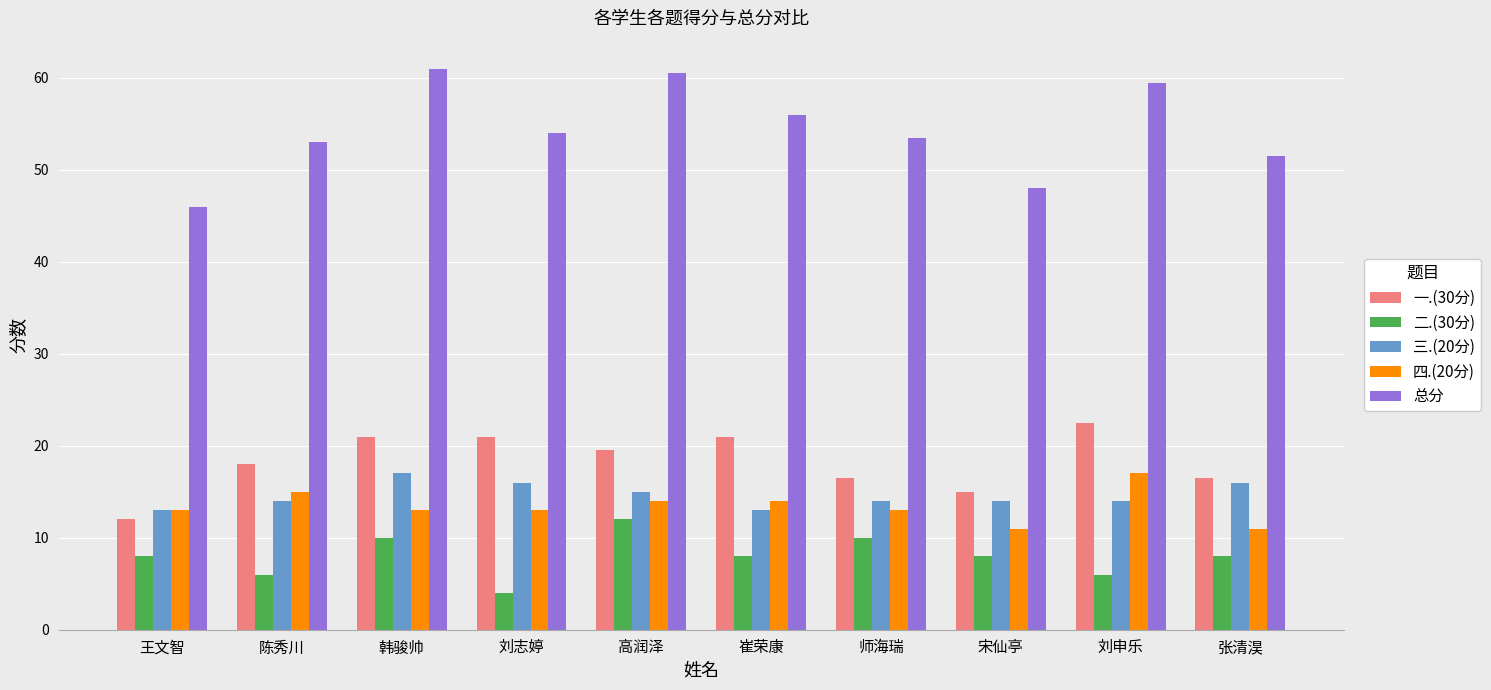

The 一.(30分) series shows 22.5 at 刘申乐. True or false?

True